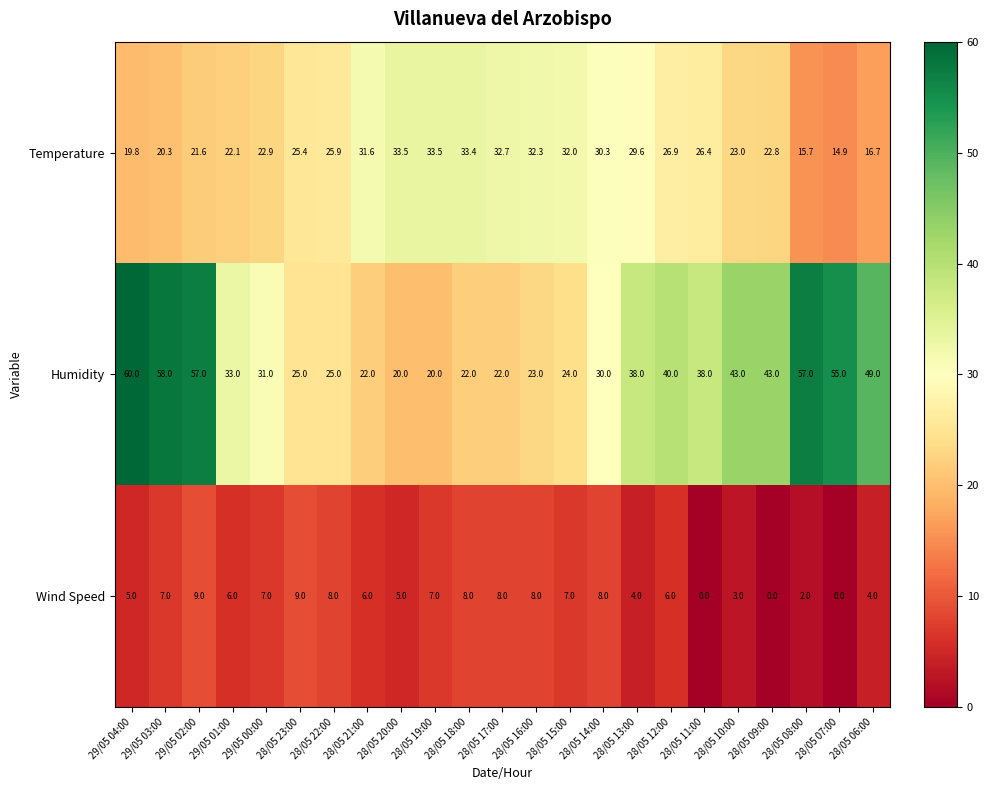

What value does the Wind Speed series have at 28/05 10:00?

3.0